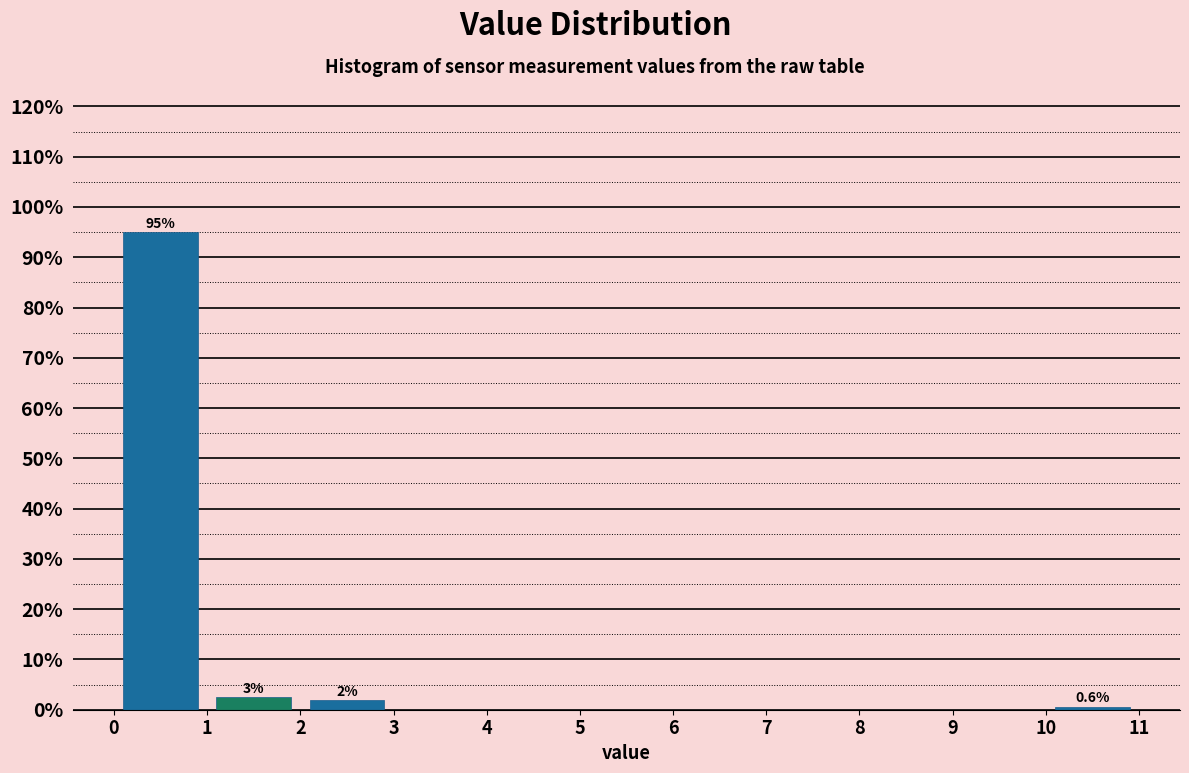

Which range on the x-axis has the tallest bar?

0 to 1